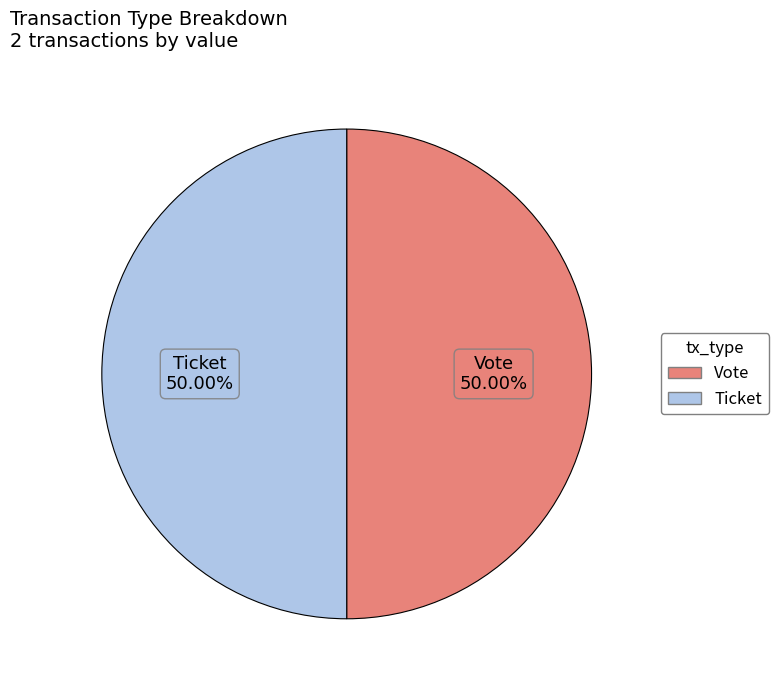

Approximately how many times larger is the value at Ticket compared to Vote?

1.0